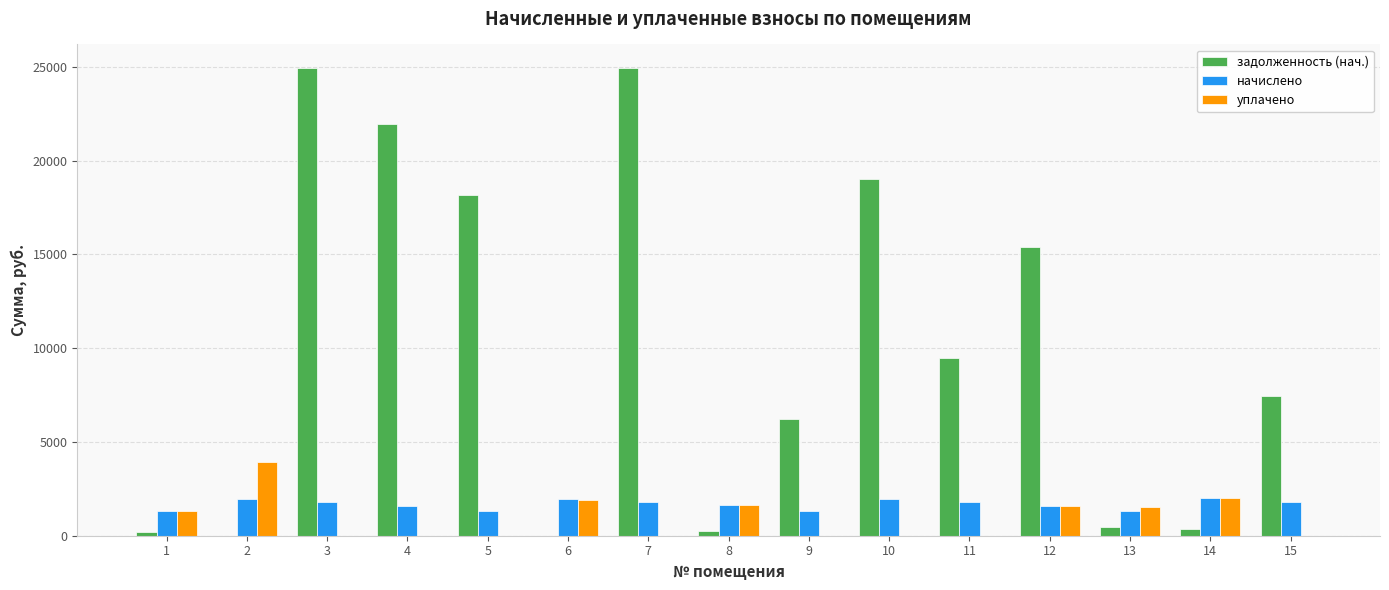

Count the number of data series in this chart.

3